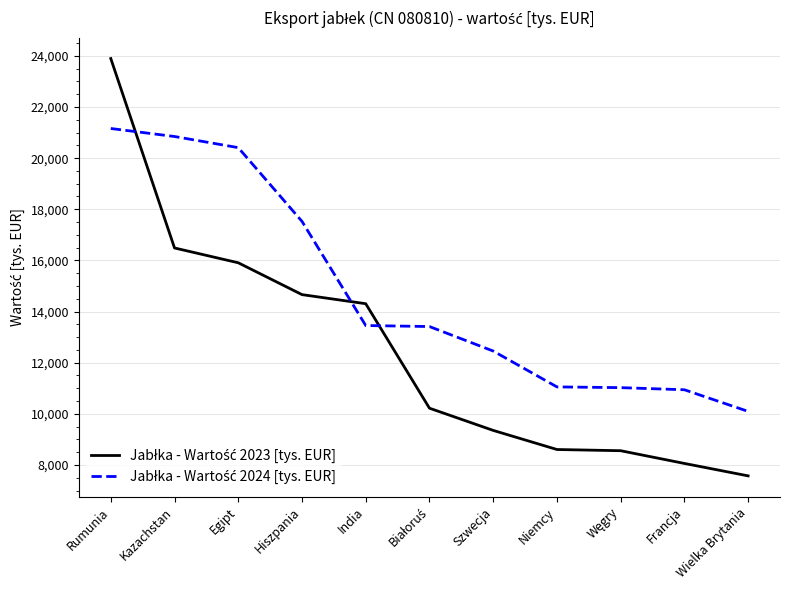

What is the spread (max minus min) of values at Egipt?

4503.0